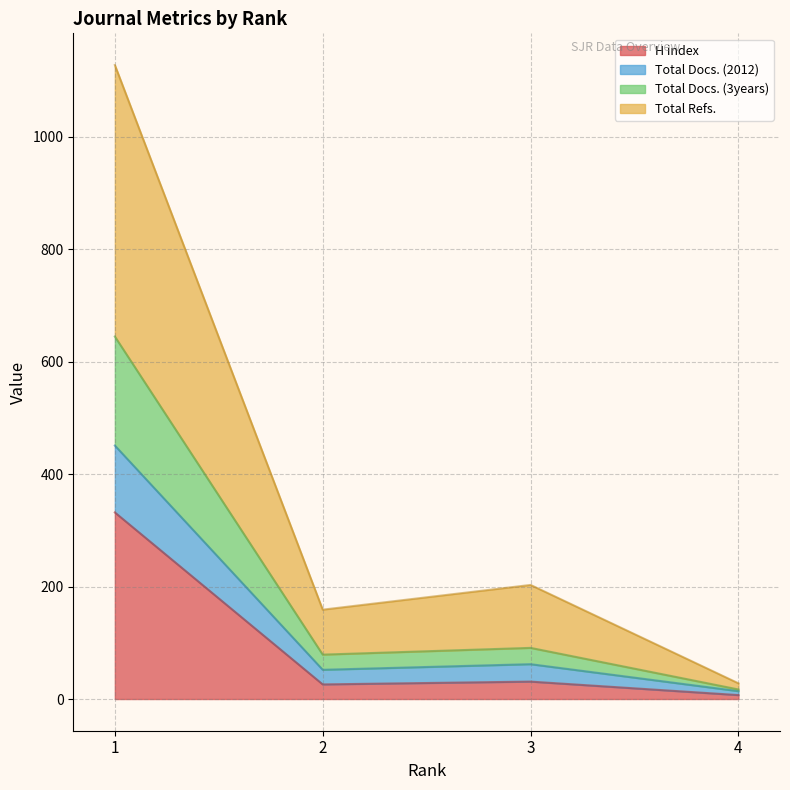

True or false: Total Refs. and Total Docs. (3years) cross at least once.

False